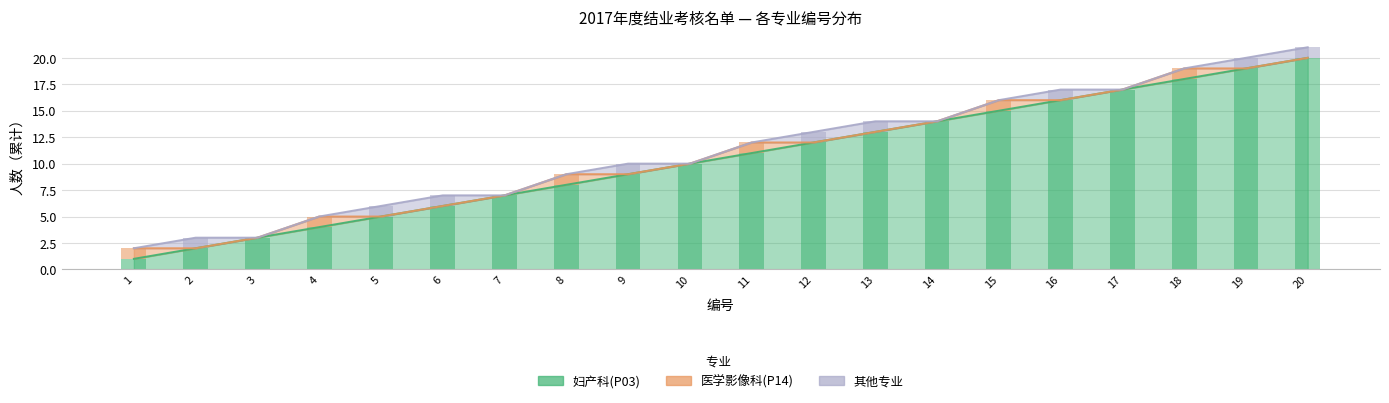

How many groups of bars are there?

20